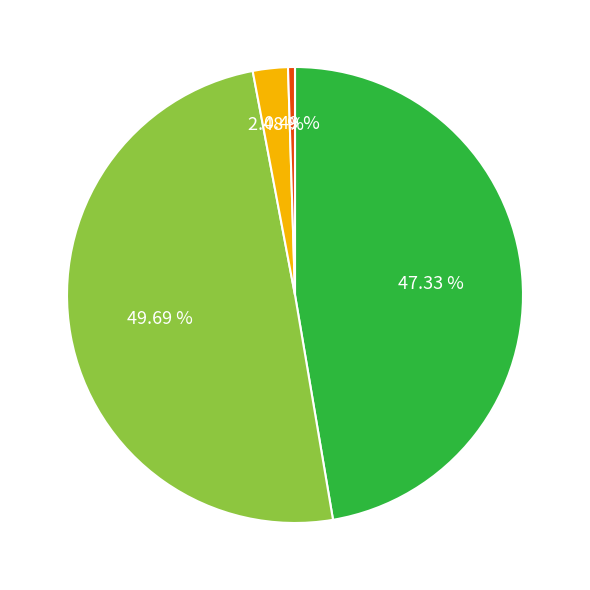

Is there a majority slice in this chart?

No